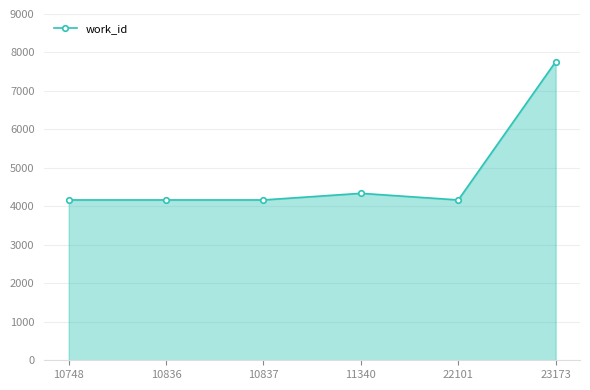

At which label is the value closest to 5963?

11340